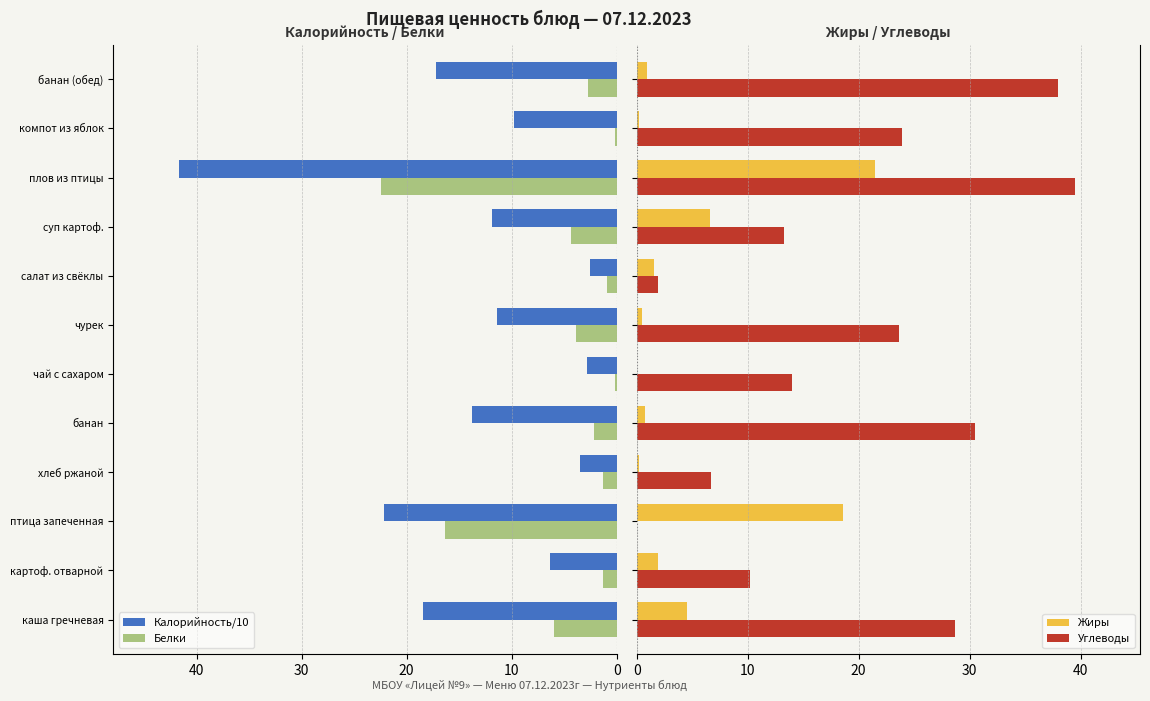

How many data points in Углеводы are above 23?

6